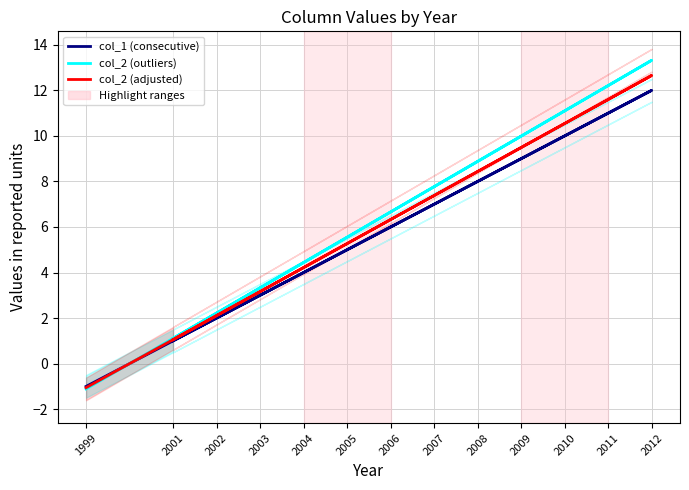

What is the difference between the maximum and second lowest values in the col_1 (consecutive) series?

11.0